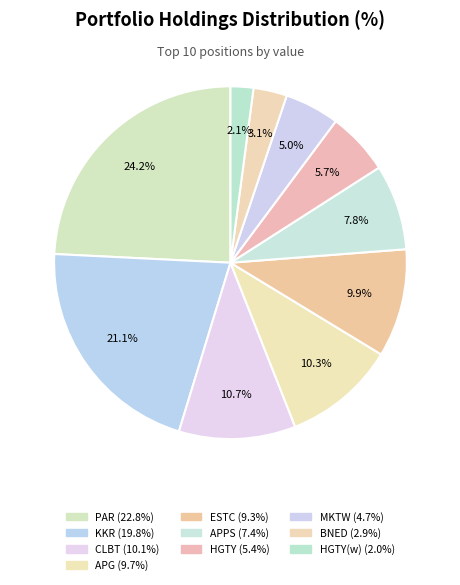

How many slices are in this pie chart?

10